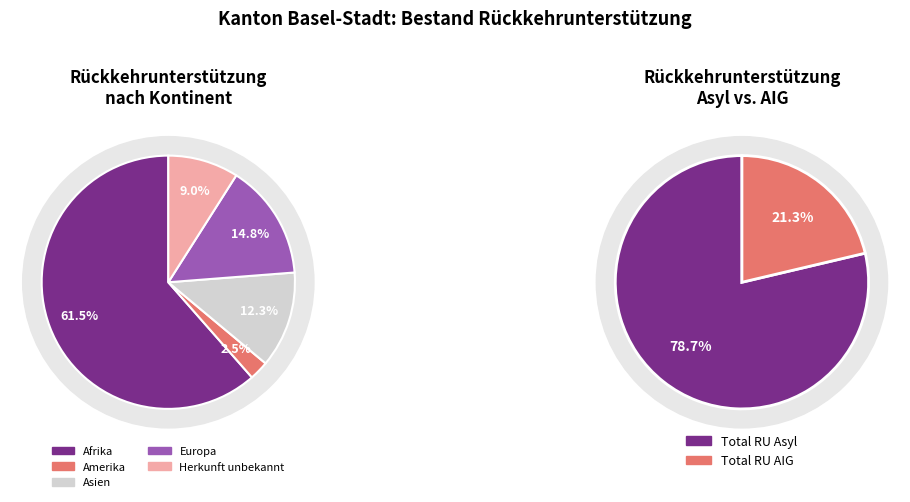

To the nearest percent, what is the difference between the largest and smallest slice percentages?

59%